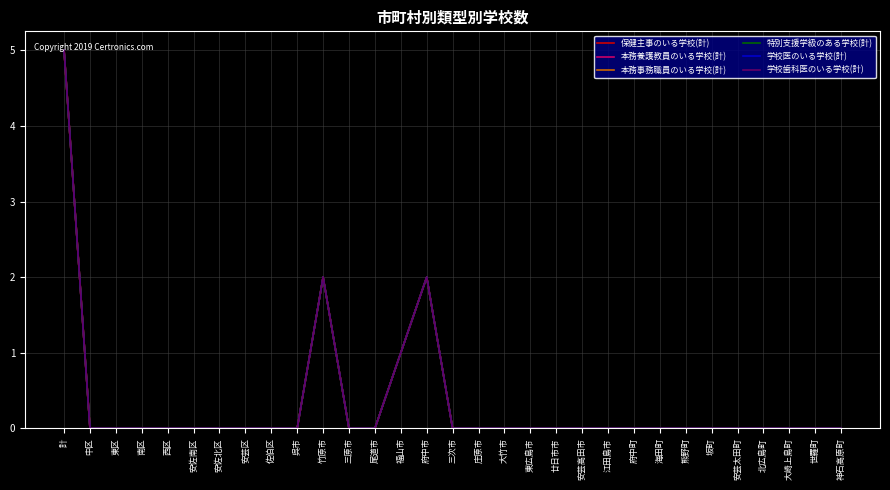

Which series changed the most between 福山市 and 熊野町?

保健主事のいる学校(計)